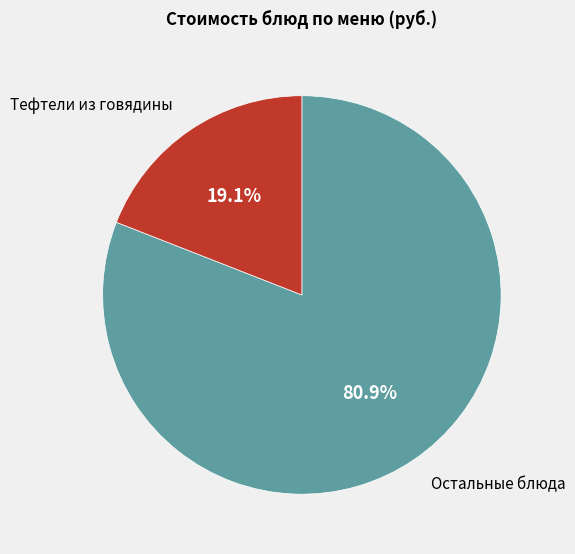

Rank the categories by value from lowest to highest.

Тефтели из говядины, Остальные блюда